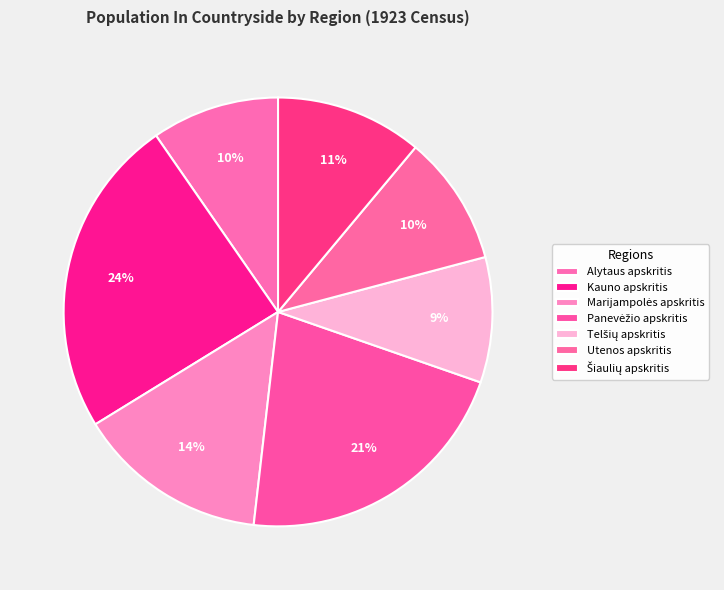

How many segments does this pie chart have?

7